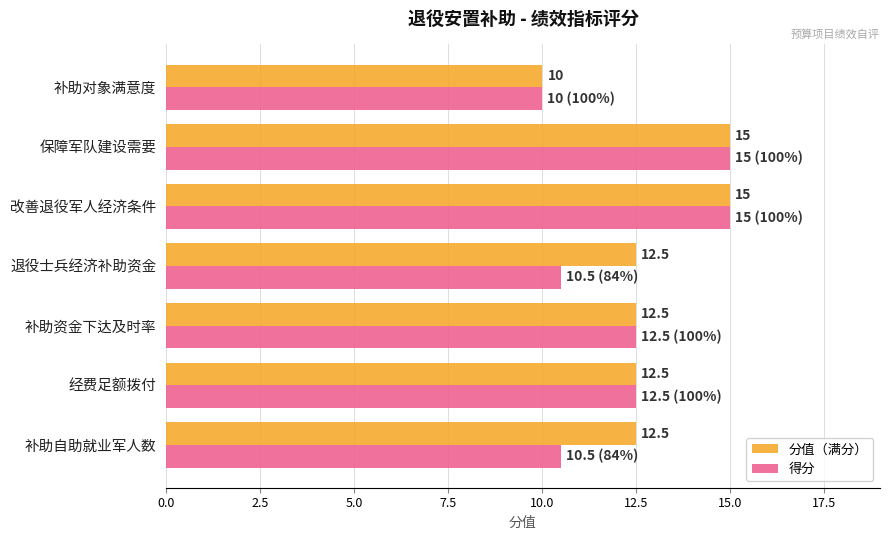

Rank the series at 补助自助就业军人数 from highest to lowest value.

分值（满分）, 得分